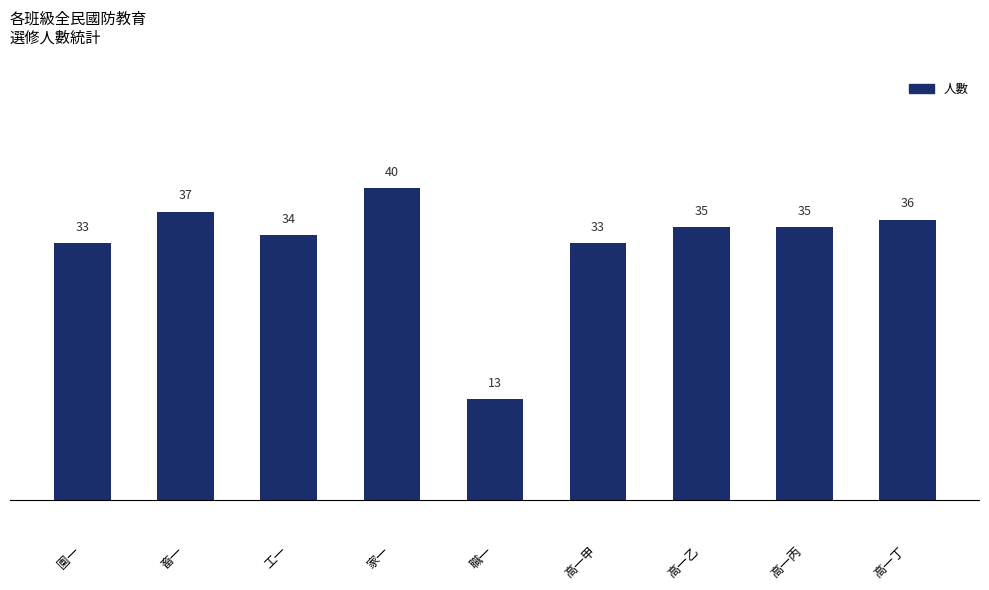

What is the difference between the values at 工一 and 高一丁?

2